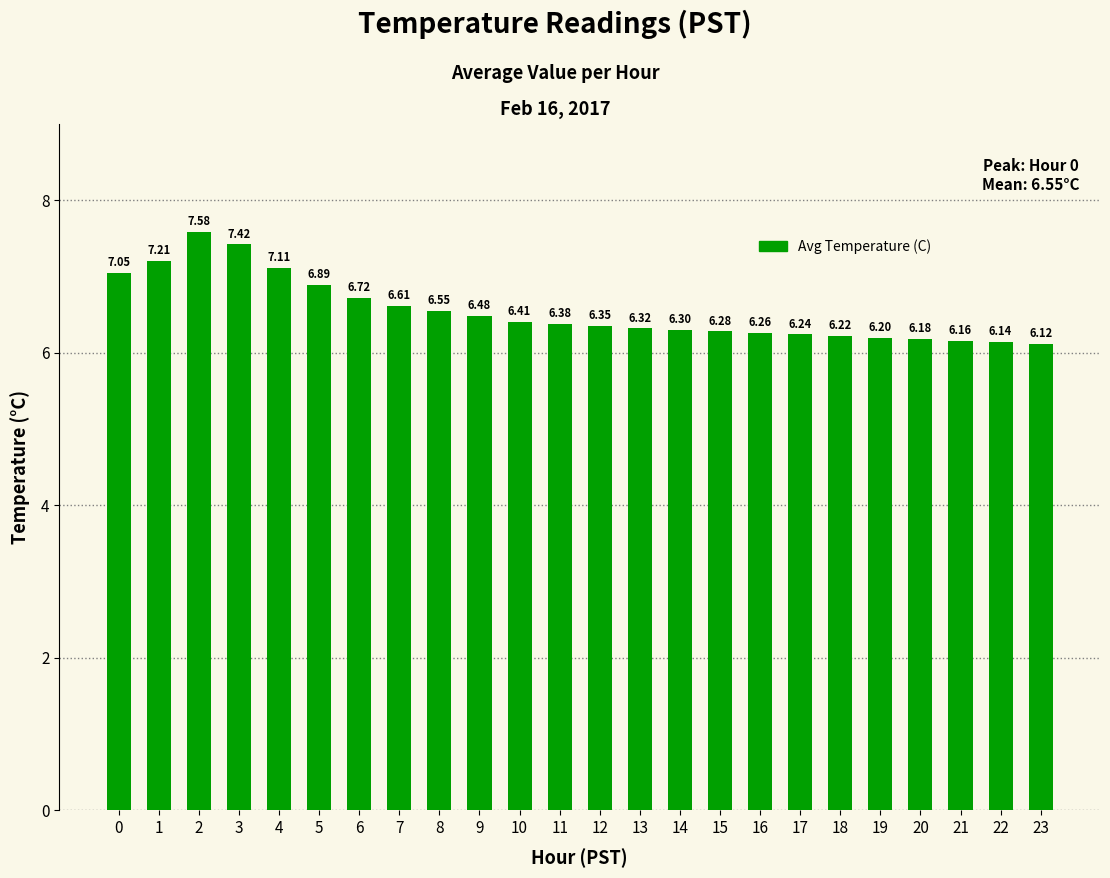

Rank the categories by value from highest to lowest.

2, 3, 1, 4, 0, 5, 6, 7, 8, 9, 10, 11, 12, 13, 14, 15, 16, 17, 18, 19, 20, 21, 22, 23